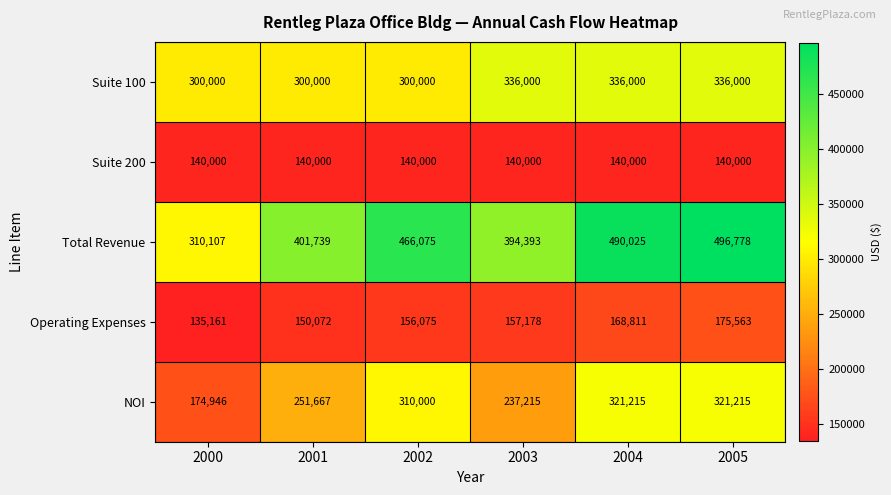

Which series changed the most between 2001 and 2005?

Total Revenue